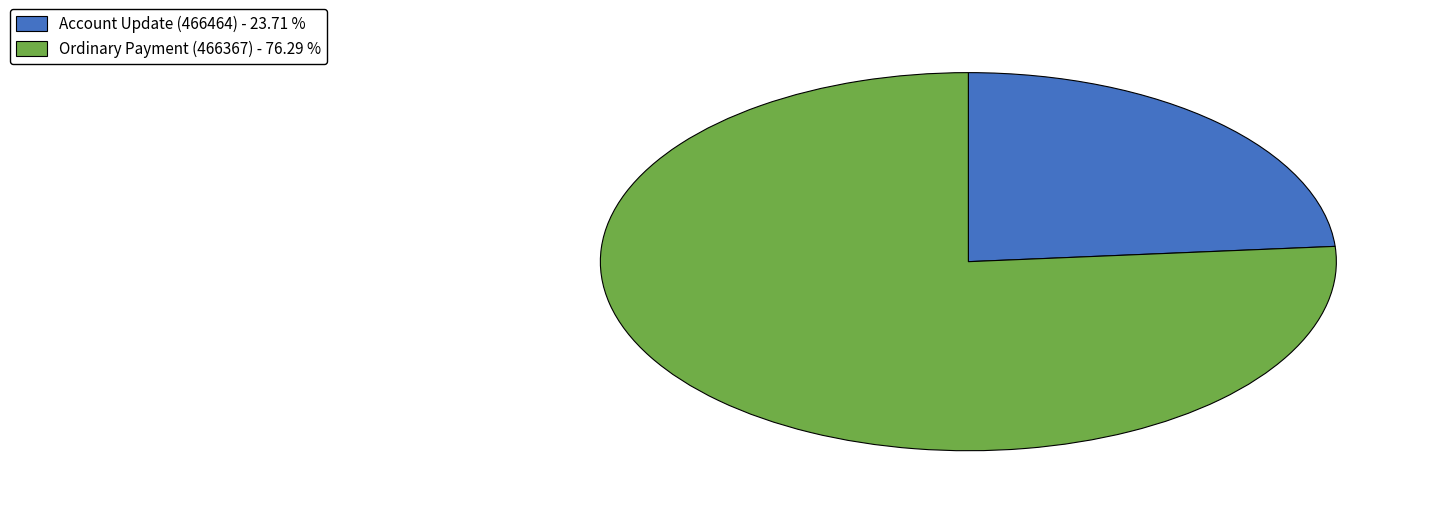

The Account Update (466464) slice represents 24% of the pie. True or false?

True